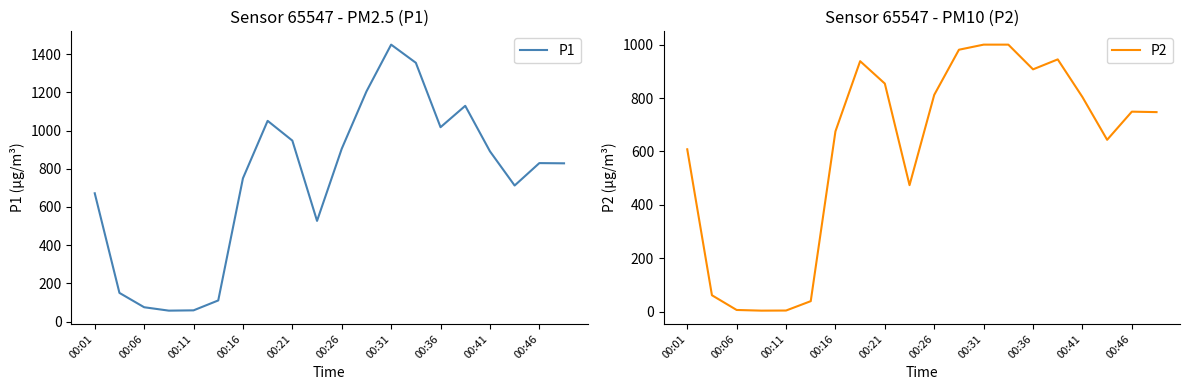

What is the maximum value shown in the chart?

1449.7